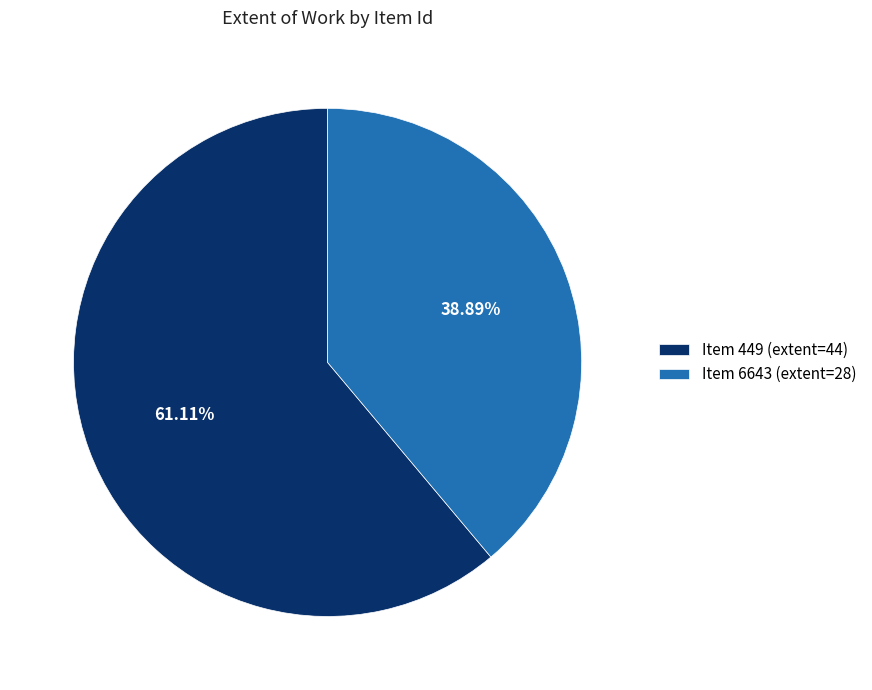

Approximately how many times larger is the value at Item 449 (extent=44) compared to Item 6643 (extent=28)?

1.6